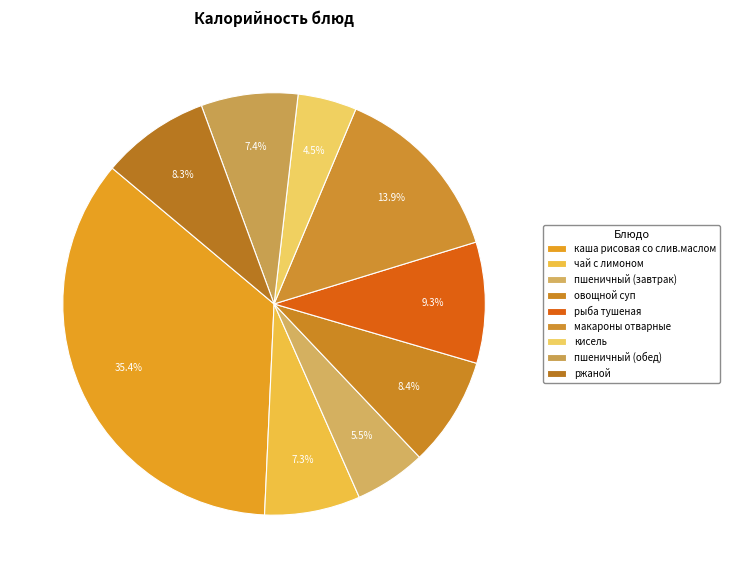

Rank the categories by value from lowest to highest.

кисель, пшеничный (завтрак), чай с лимоном, пшеничный (обед), ржаной, овощной суп, рыба тушеная, макароны отварные, каша рисовая со слив.маслом